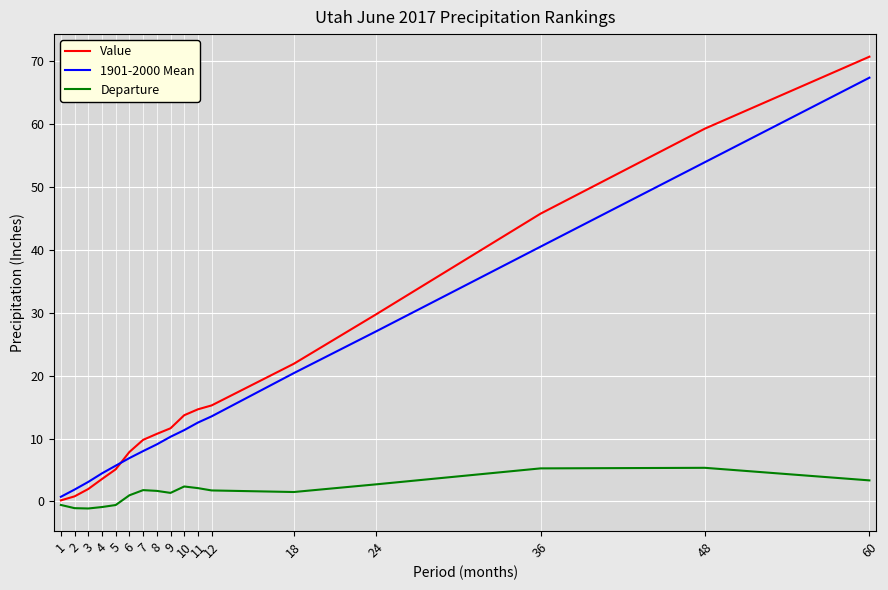

At which label does Value reach its minimum?

1